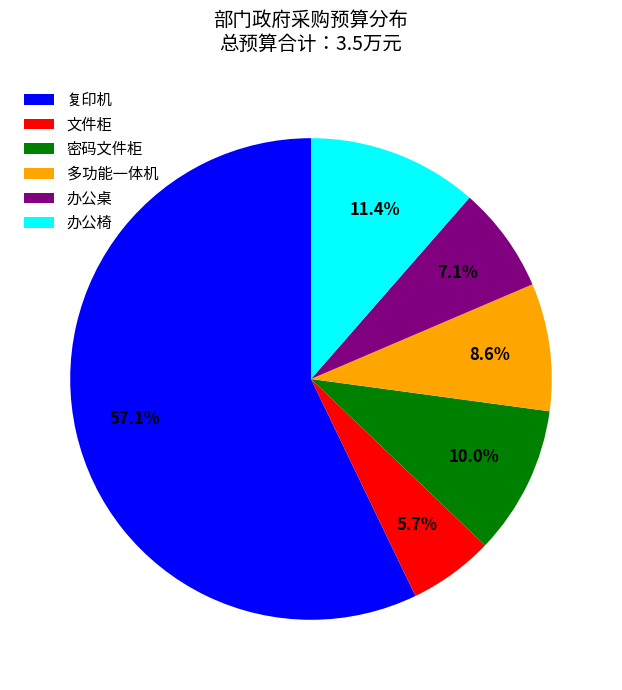

What percentage is NOT represented by 密码文件柜?

90.0%